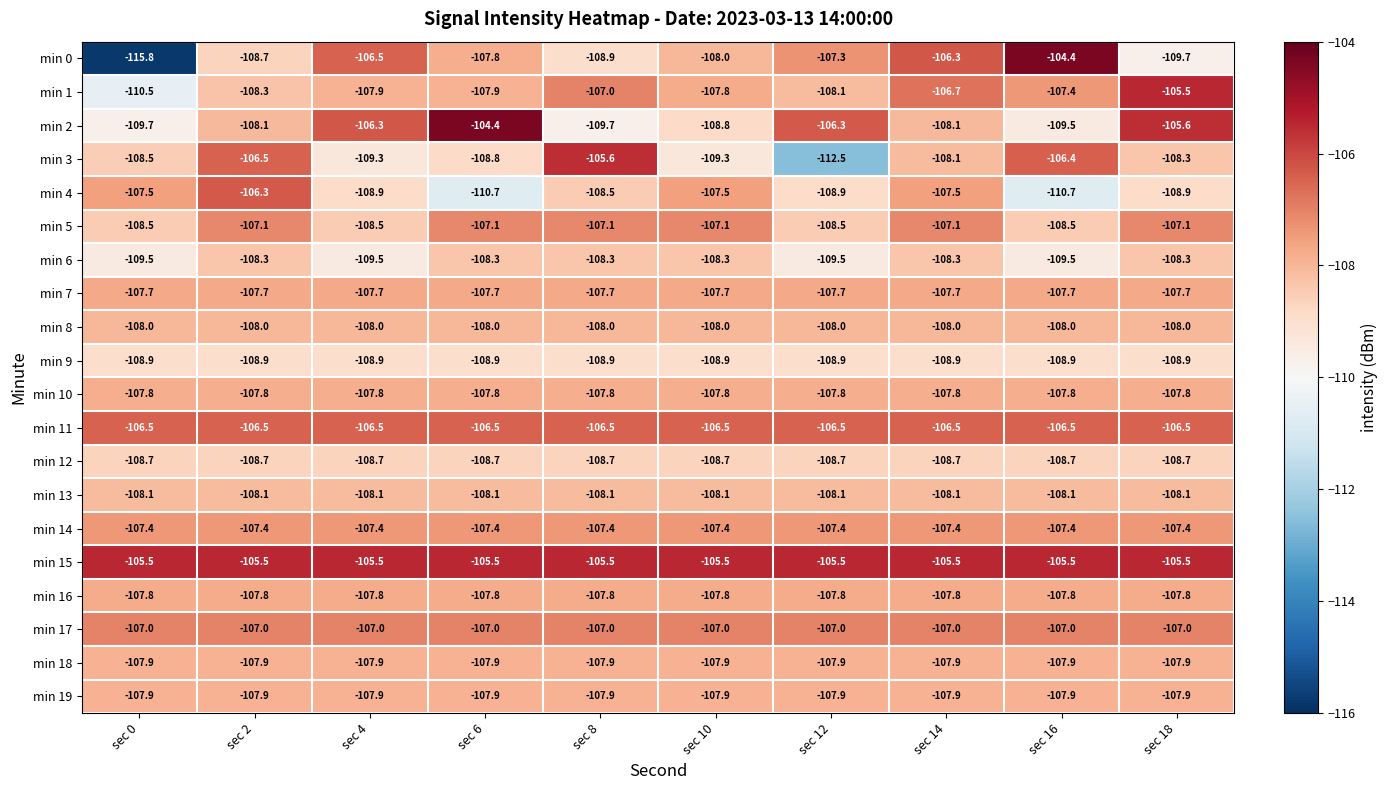

Is it true that min 19 equals -144.7 at sec 12?

False